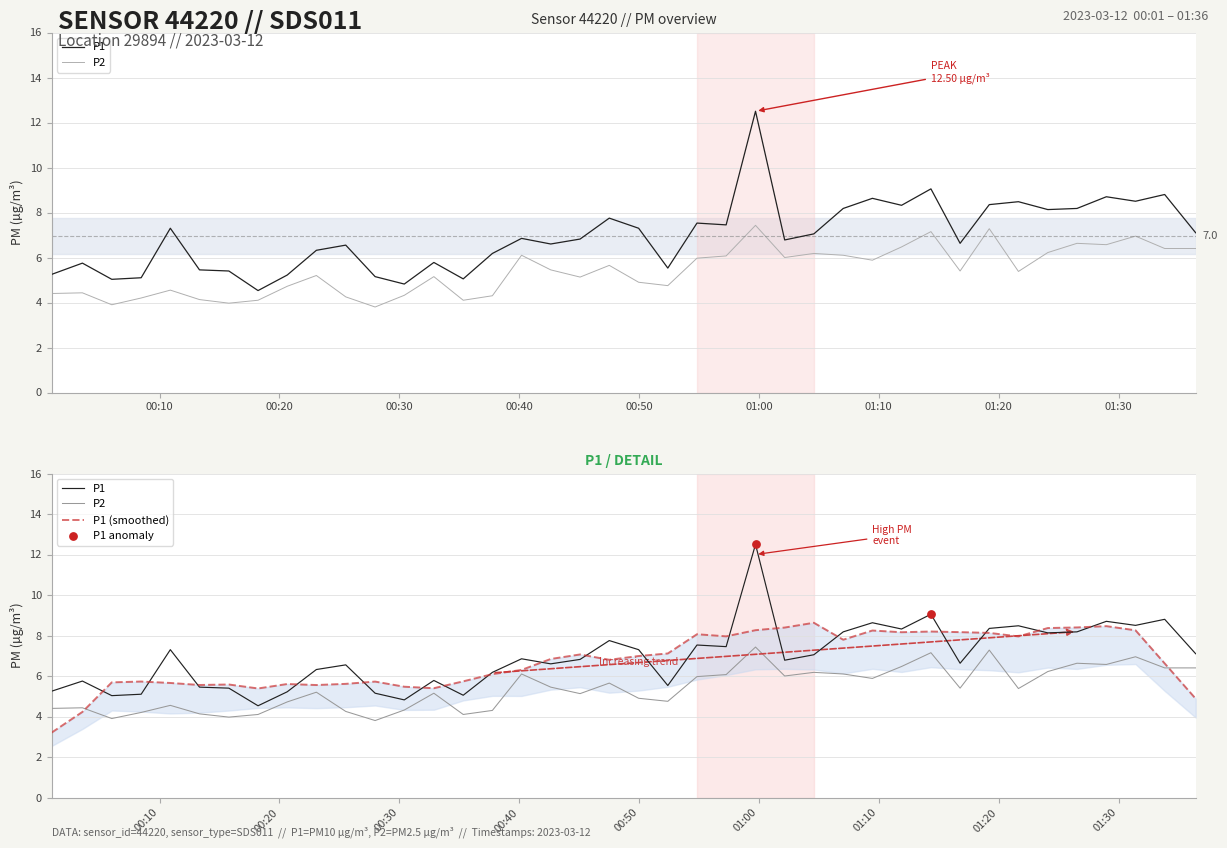

Which series contains the highest Y value?

P1